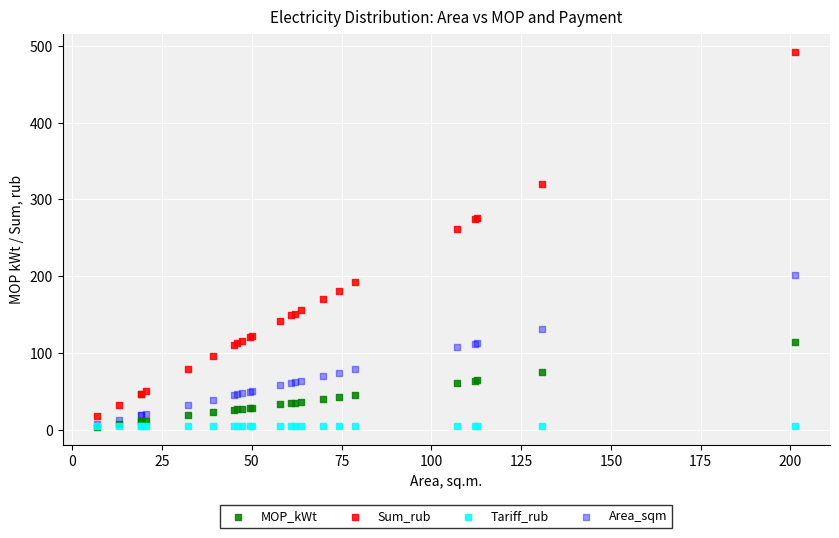

Across all series, what Y value is closest to 247?

261.6